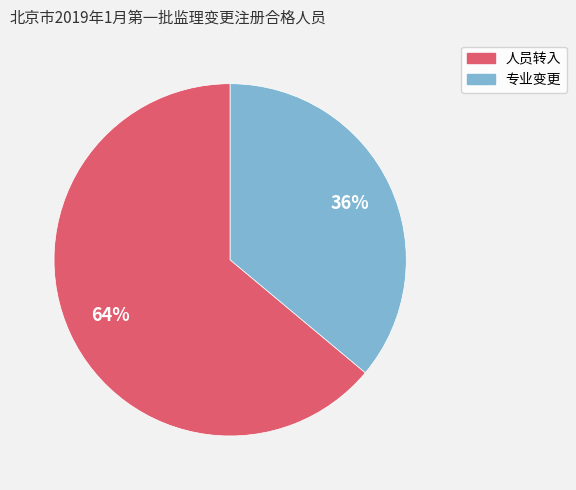

Do 专业变更 and 人员转入 together represent more than half of the pie?

Yes